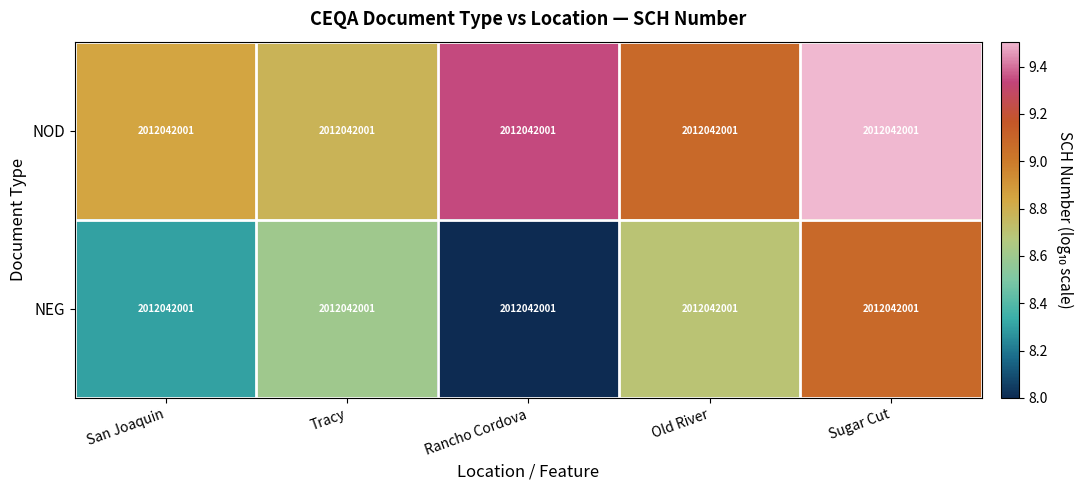

Reading right to left, what are all the values shown in this chart?

NOD: Sugar Cut=2012042001.0	Old River=2012042001.0	Rancho Cordova=2012042001.0	Tracy=2012042001.0	San Joaquin=2012042001.0
NEG: Sugar Cut=2012042001.0	Old River=2012042001.0	Rancho Cordova=2012042001.0	Tracy=2012042001.0	San Joaquin=2012042001.0